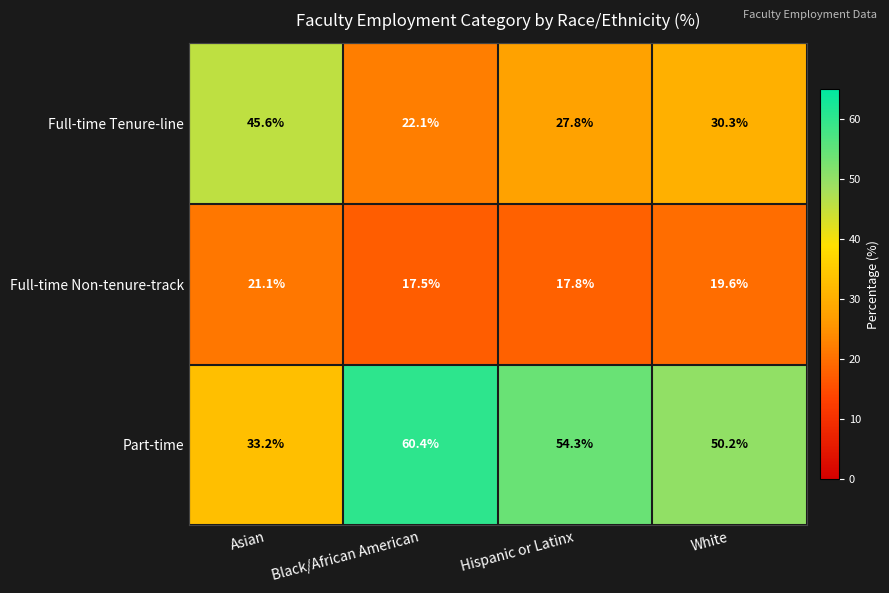

At which label is Full-time Tenure-line closest to 33?

White